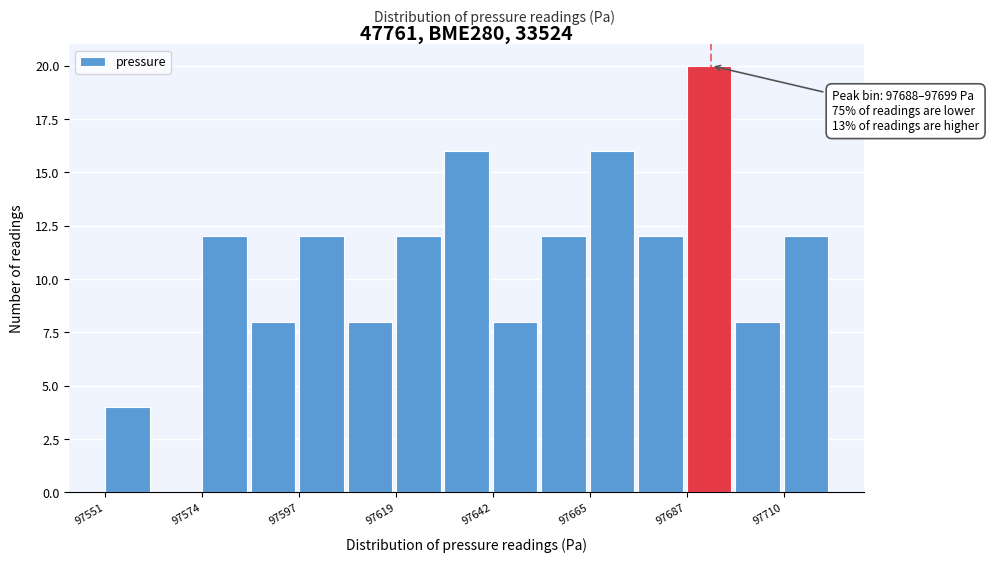

Read against the x-axis, roughly where is the centre of the tallest bar?

97695